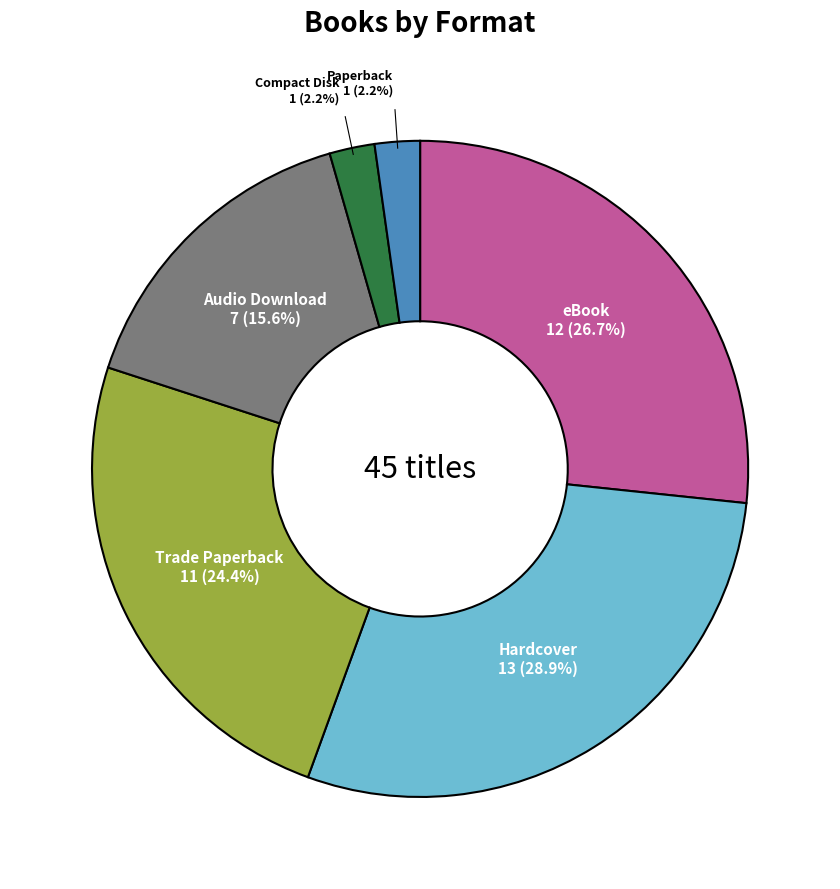

What percentage is NOT represented by Hardcover?

71.1%